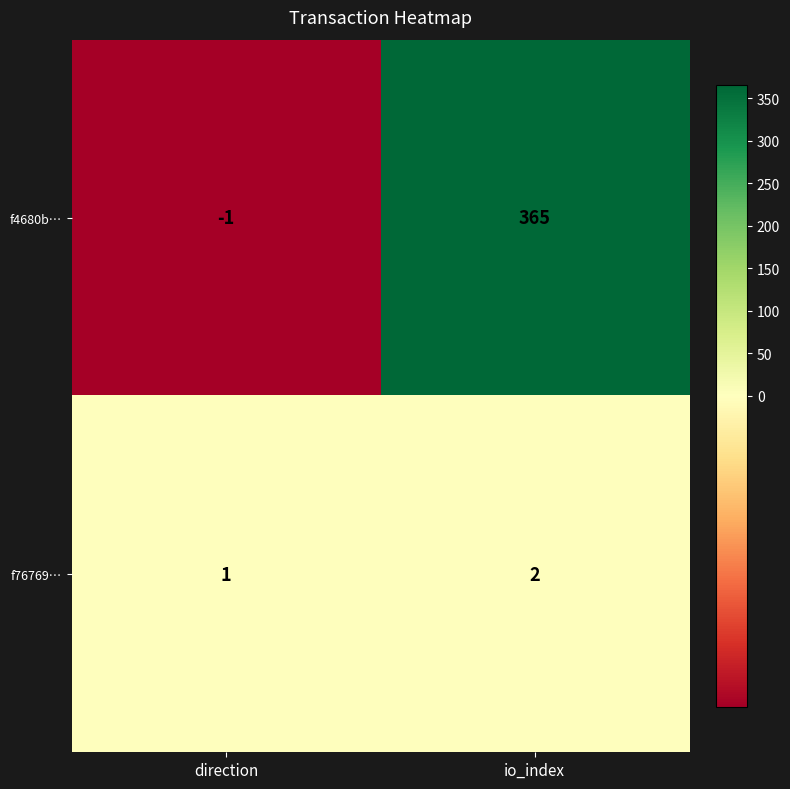

Rank the series by their maximum value, from highest to lowest.

f4680b…, f76769…